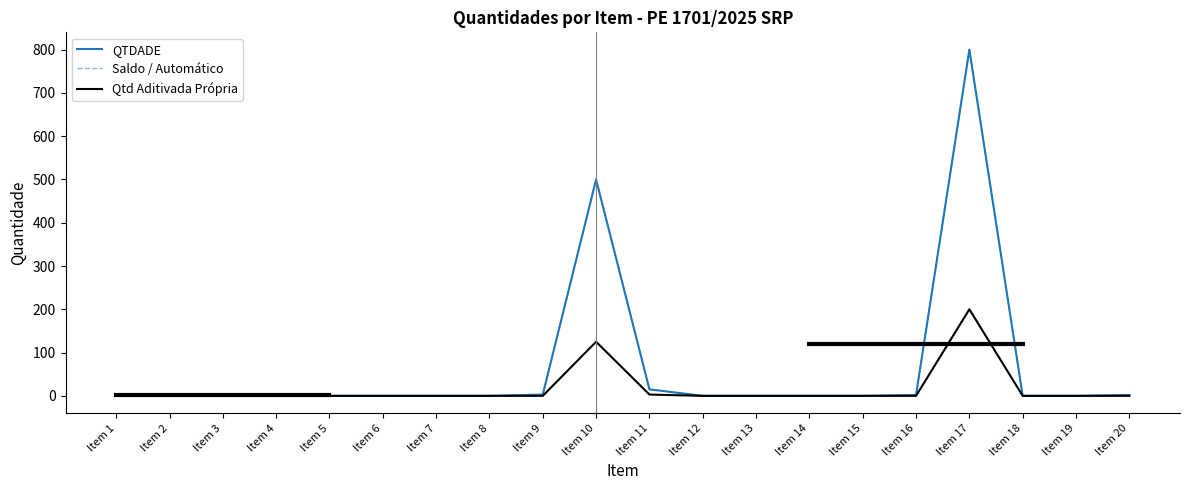

Does the chart have visible grid lines?

No